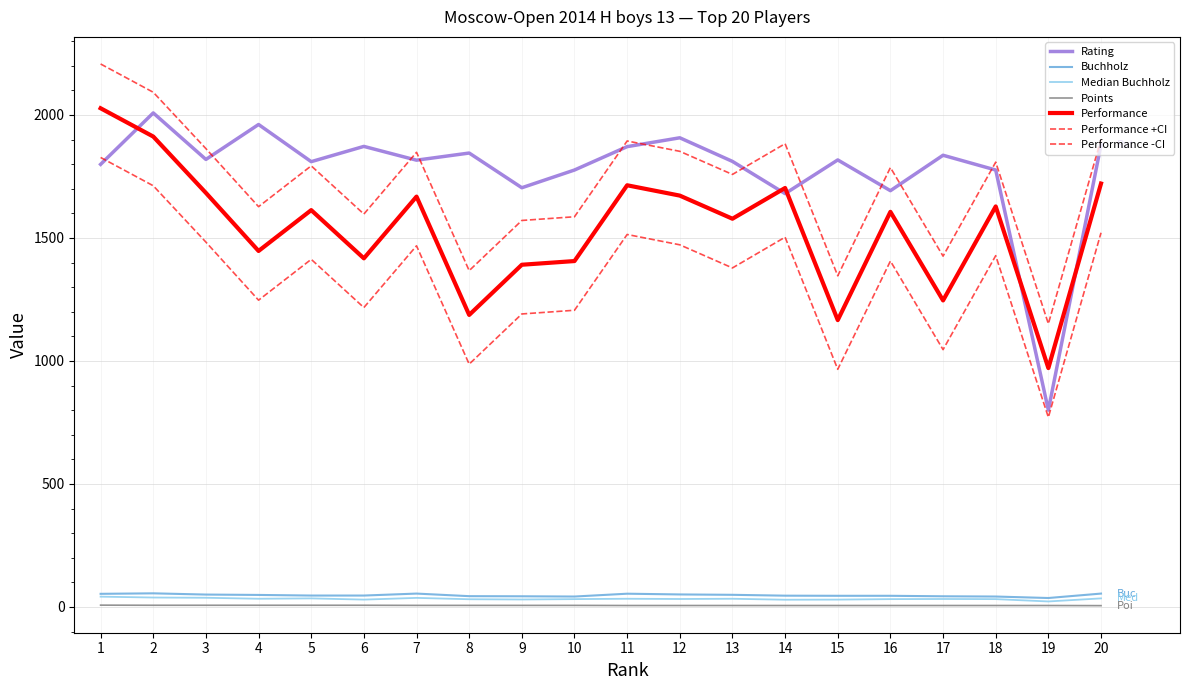

True or false: Median Buchholz has more than 1 points higher than both neighbors.

True